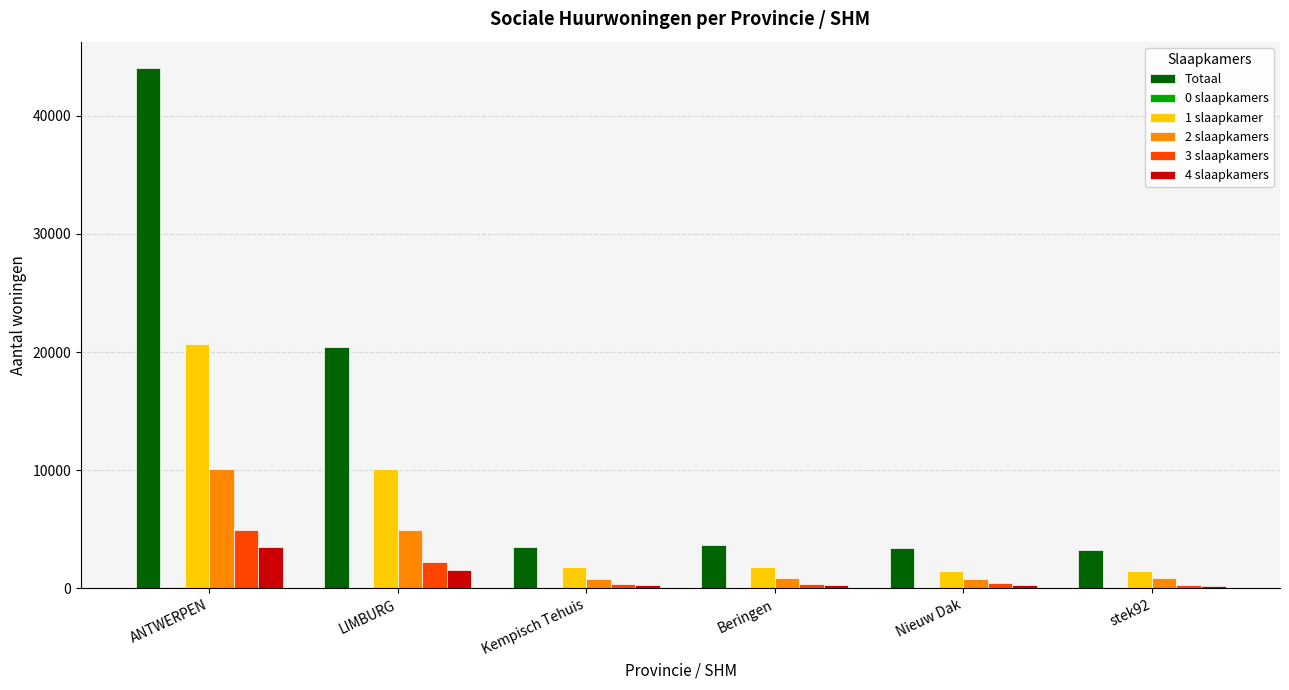

What is the difference between the 3 slaapkamers values at Kempisch Tehuis and LIMBURG?

1842